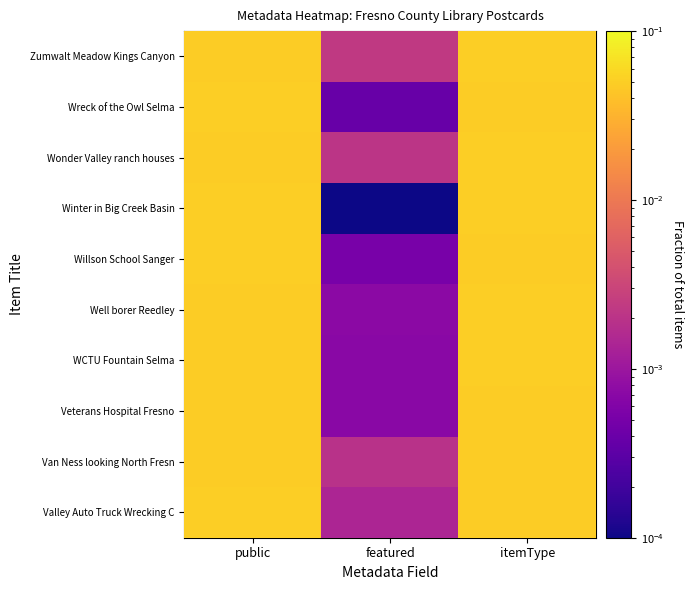

What is the sum of all Wonder Valley ranch houses values?

0.1